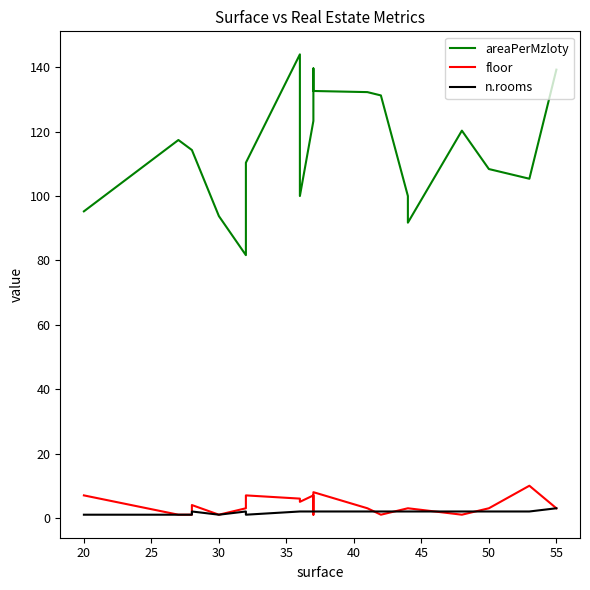

Reading left to right, what are all the values shown in this chart?

areaPerMzloty: 95.2	117.4	114.3	114.3	93.8	81.6	110.3	144.0	100.0	123.3	139.6	132.6	132.3	131.2	100.0	91.7	120.3	108.4	105.4	139.3
floor: 7.0	1.0	1.0	4.0	1.0	3.0	7.0	6.0	5.0	7.0	1.0	8.0	3.0	1.0	3.0	3.0	1.0	3.0	10.0	3.0
n.rooms: 1.0	1.0	1.0	2.0	1.0	2.0	1.0	2.0	2.0	2.0	2.0	2.0	2.0	2.0	2.0	2.0	2.0	2.0	2.0	3.0